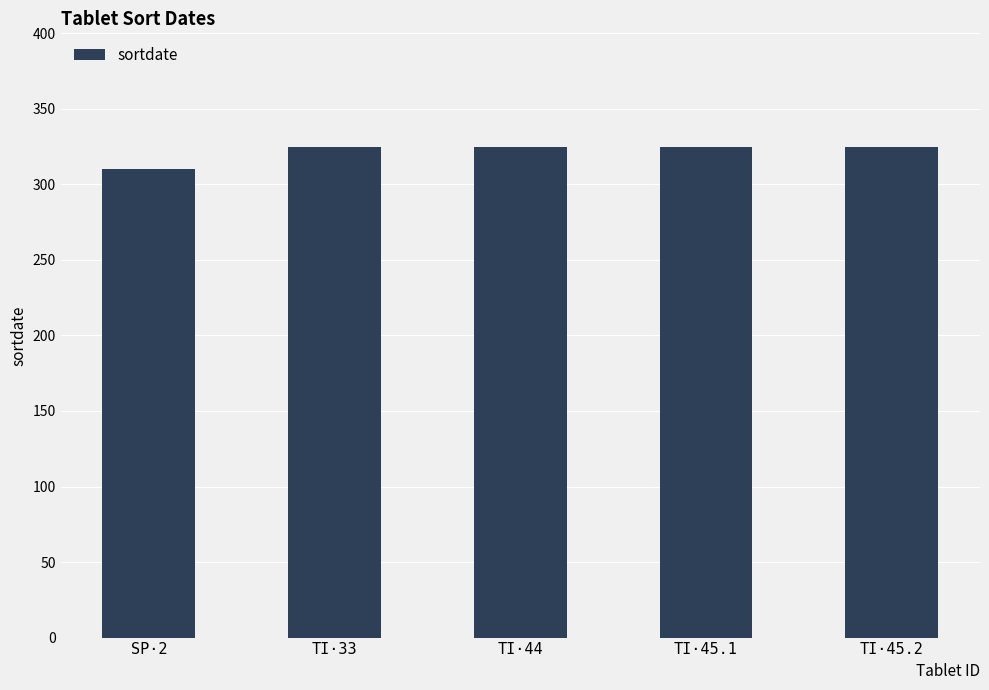

What is the smallest value displayed?

310